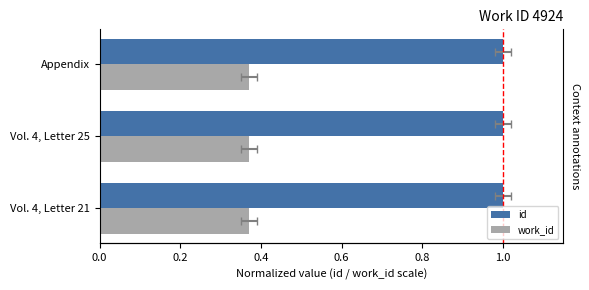

True or false: work_id has a value of 0.2 at 0.0.

False